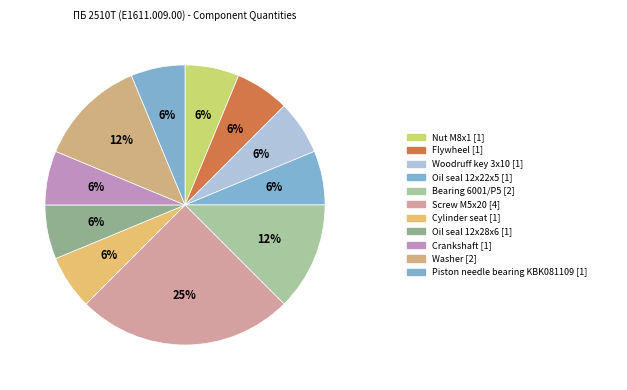

How many slices are in this pie chart?

11